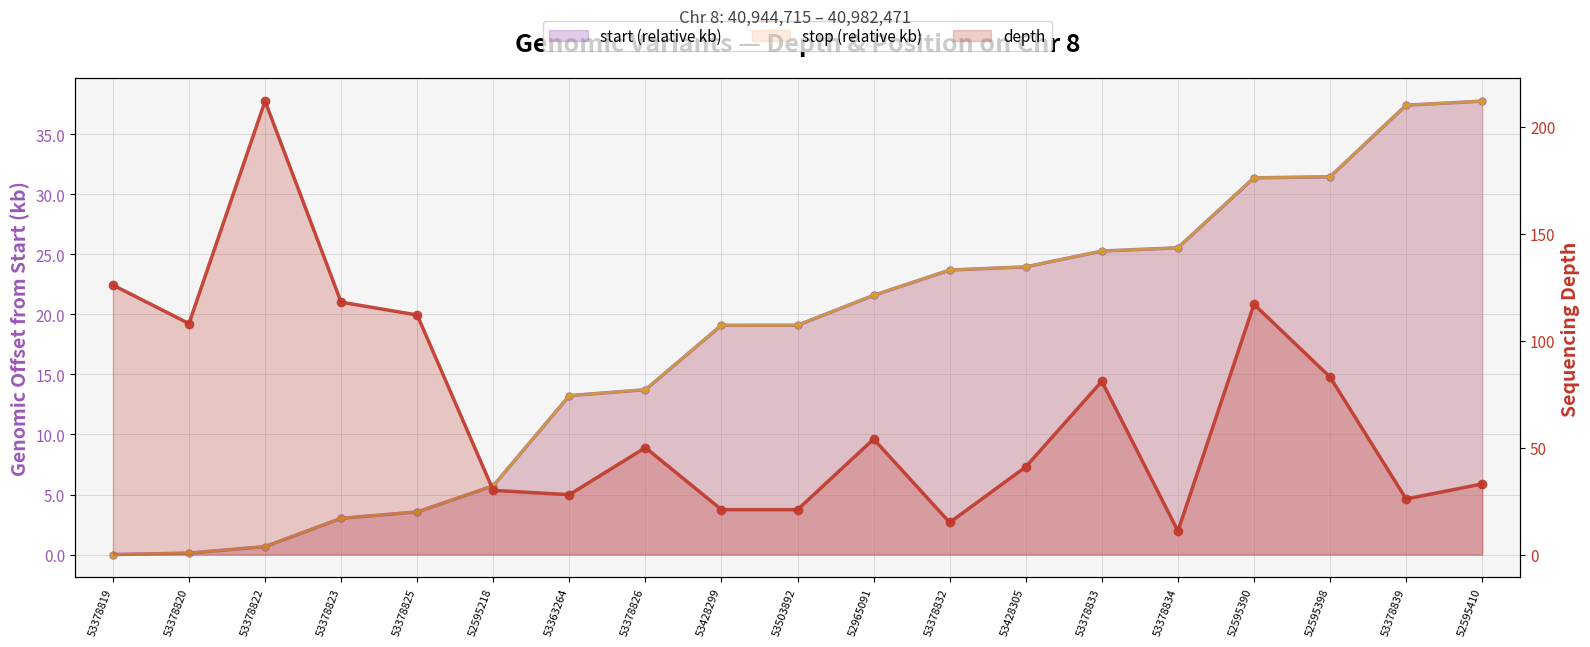

What is the maximum value shown in the chart?

212.0